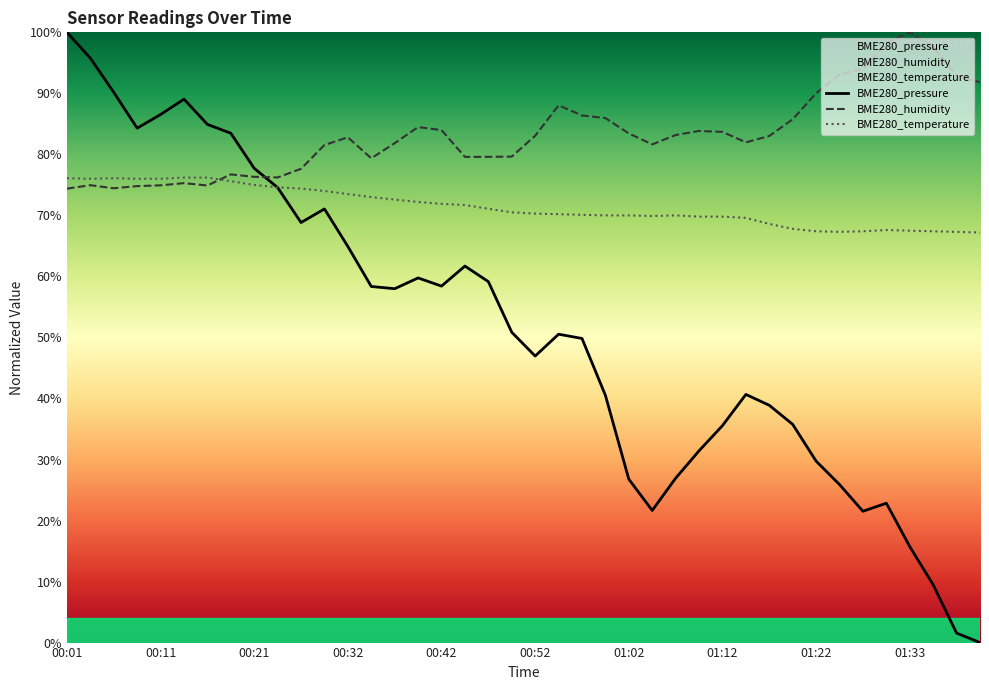

At which label is BME280_pressure closest to 50?

00:57